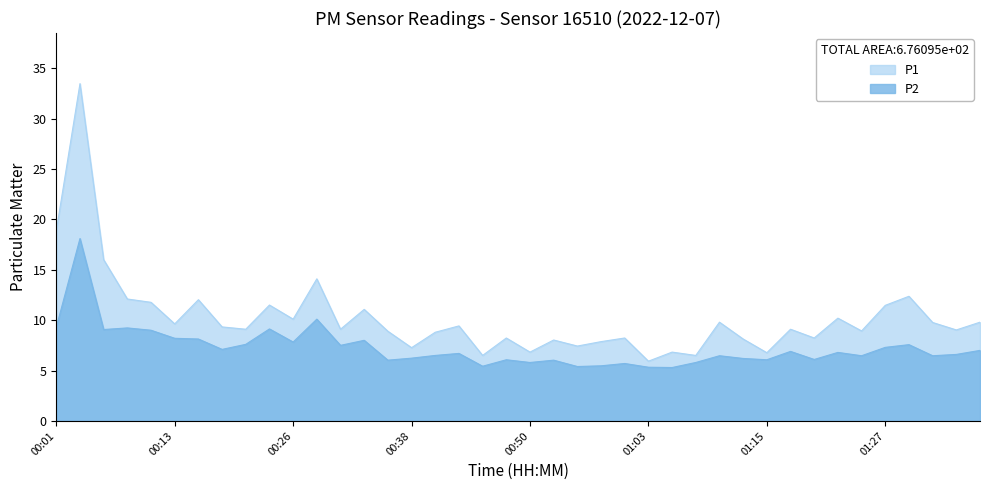

Is the value of P1 at 00:08 greater than the value of P2 at 01:15?

Yes